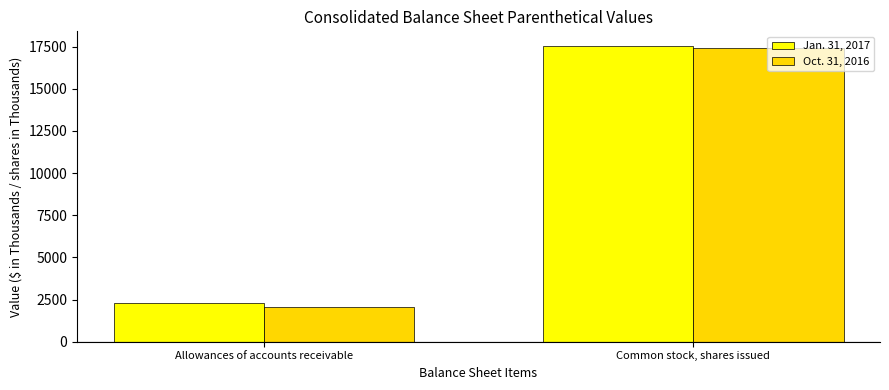

Reading left to right, transcribe all the data shown in this chart.

Jan. 31, 2017: Allowances of accounts receivable=2297	Common stock, shares issued=17523
Oct. 31, 2016: Allowances of accounts receivable=2063	Common stock, shares issued=17440